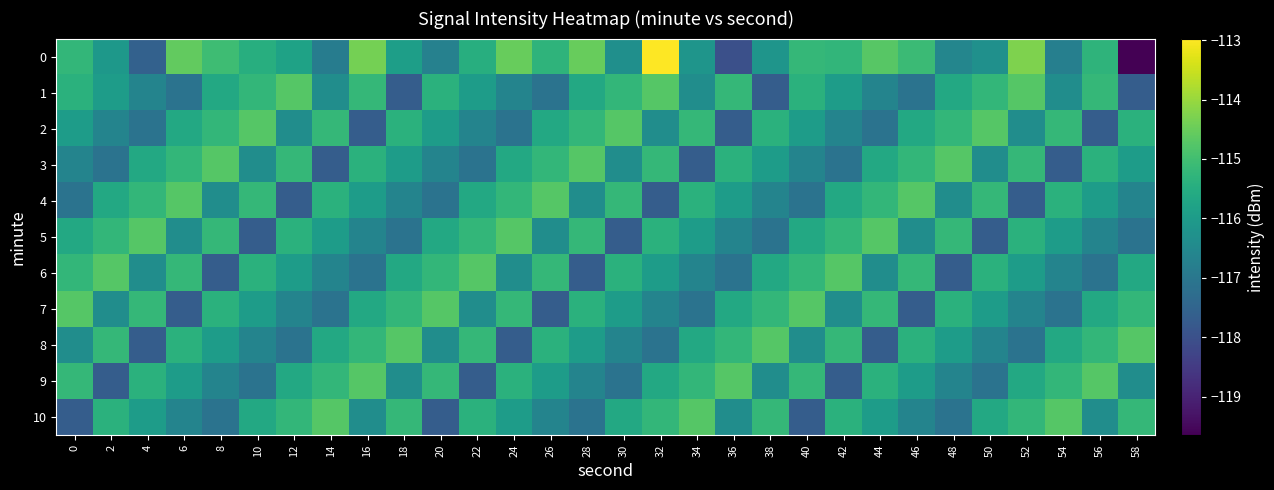

What is the total value across all series at 8?

-1275.0